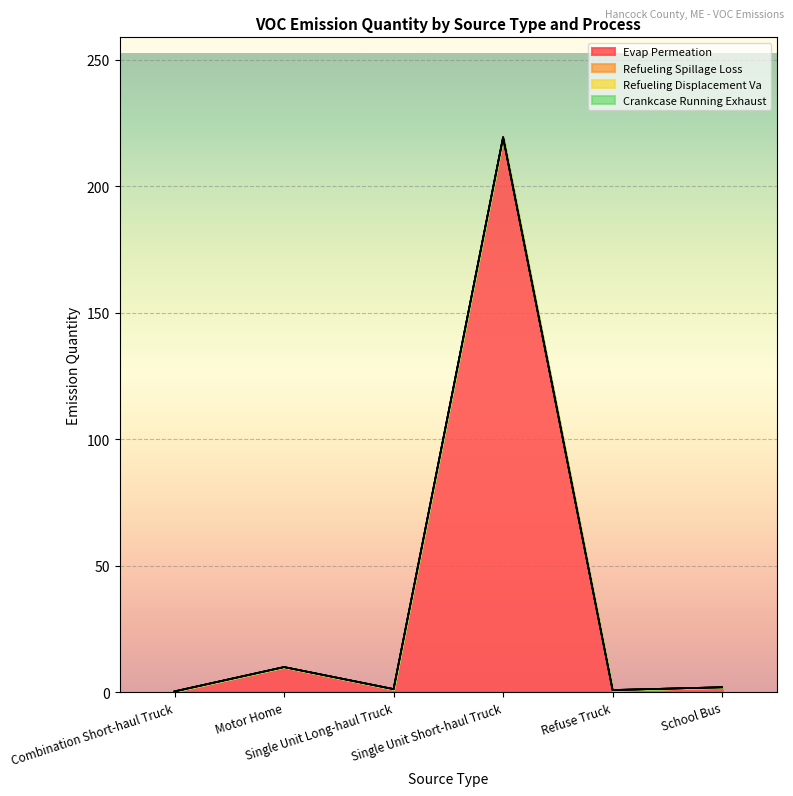

What is the sum of all Evap Permeation values?

233.8